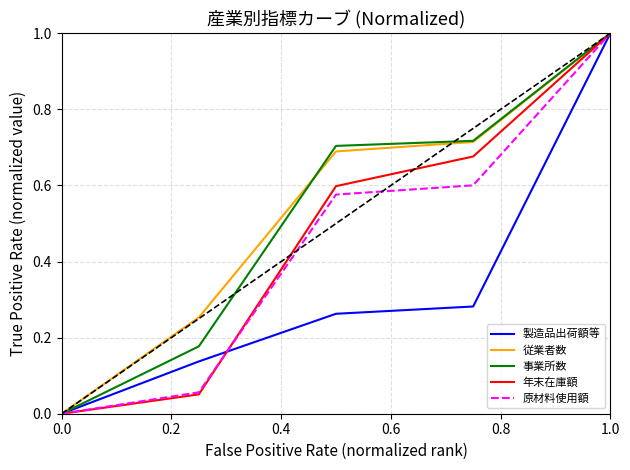

What is the highest value of the 事業所数 series?

1.0